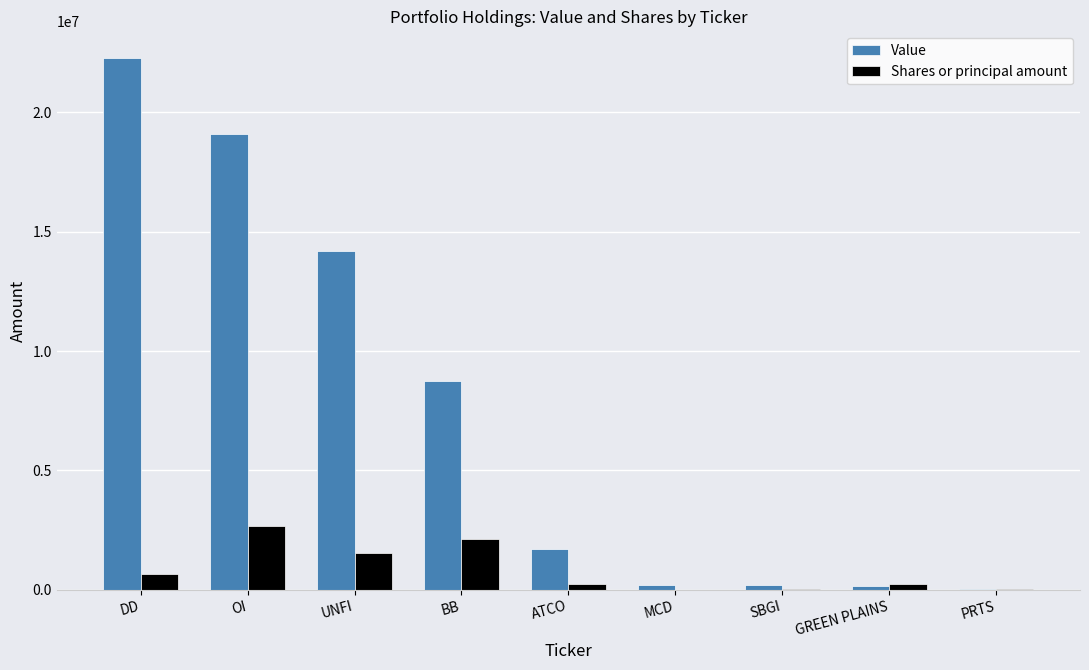

Is the value of Value at MCD greater than the value of Shares or principal amount at UNFI?

No